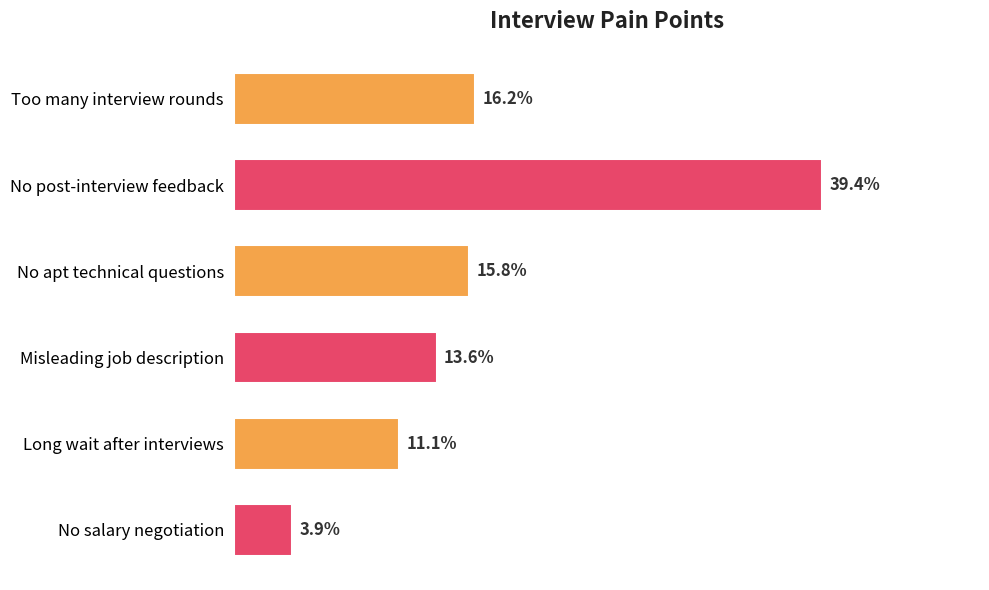

What is the label of the 2nd bar from the top?

No post-interview feedback